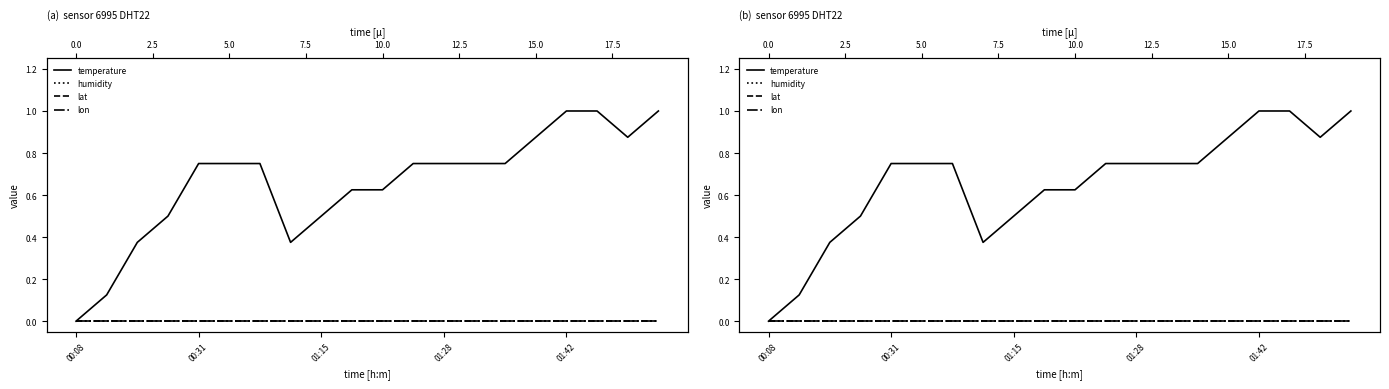

At which label is temperature closest to 0?

00:08